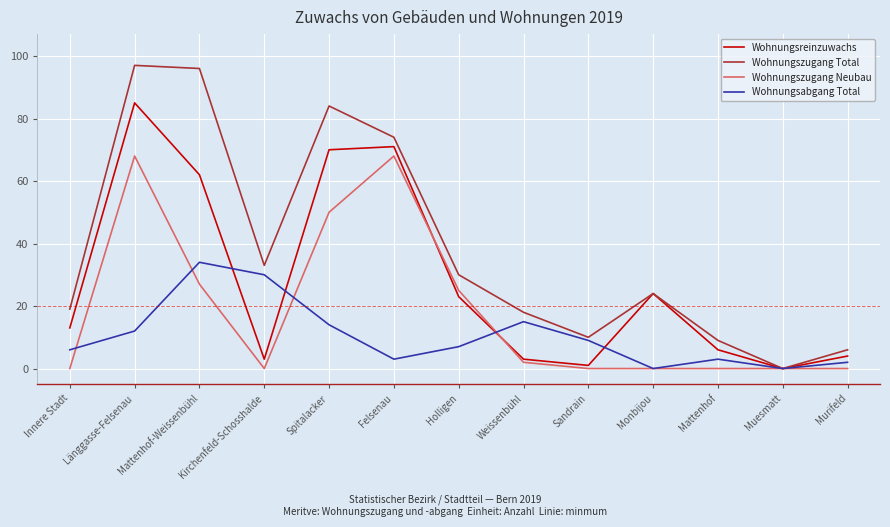

How many lines are shown in the chart?

4